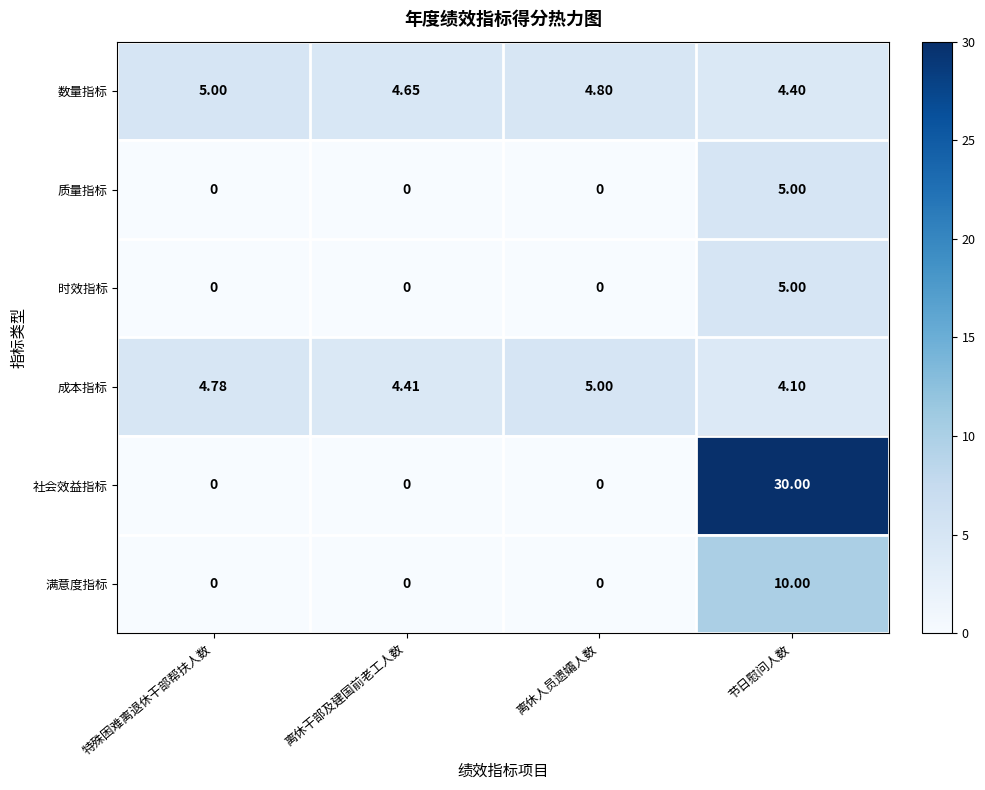

At which category is the sum across all series the highest?

节日慰问人数